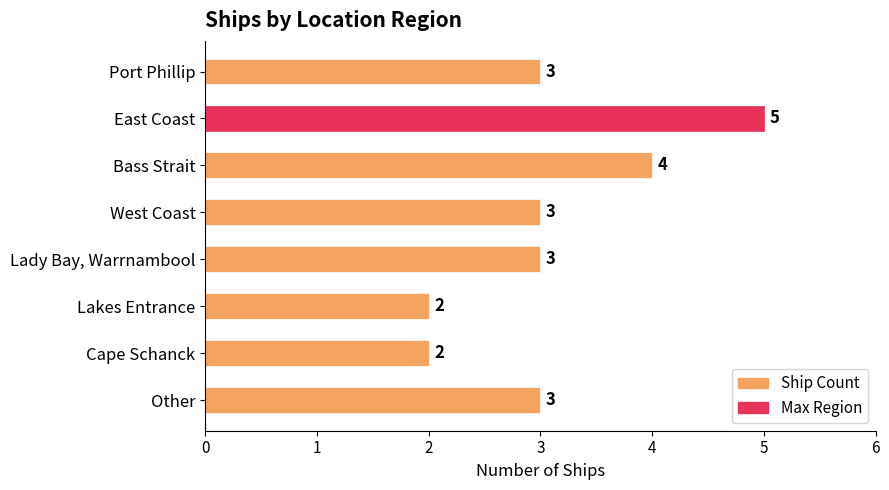

Which has a higher value, West Coast or Lakes Entrance?

West Coast